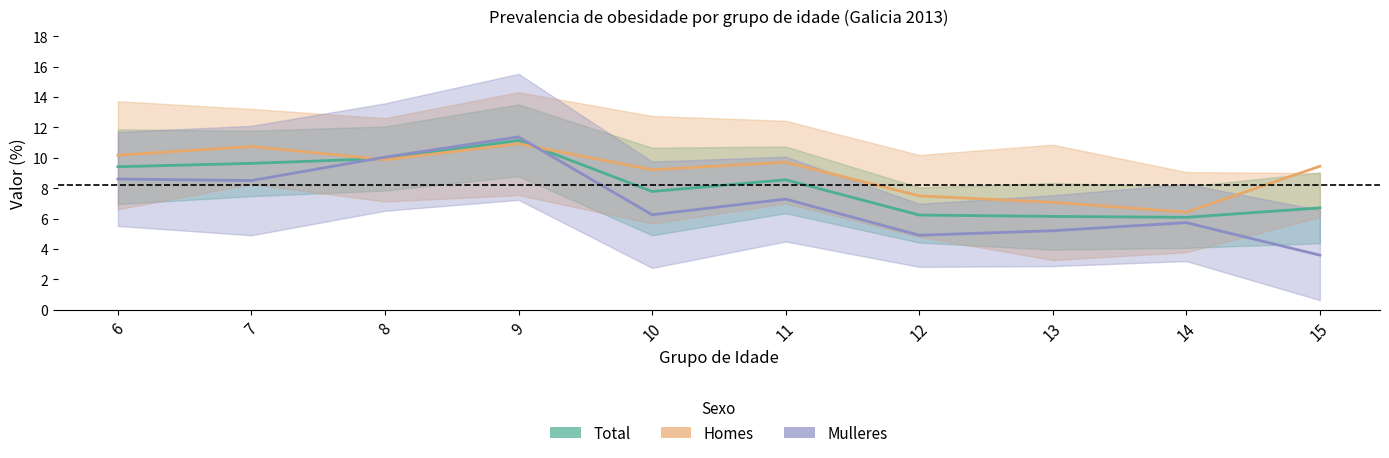

True or false: Total has more than 0 interior local peaks.

True